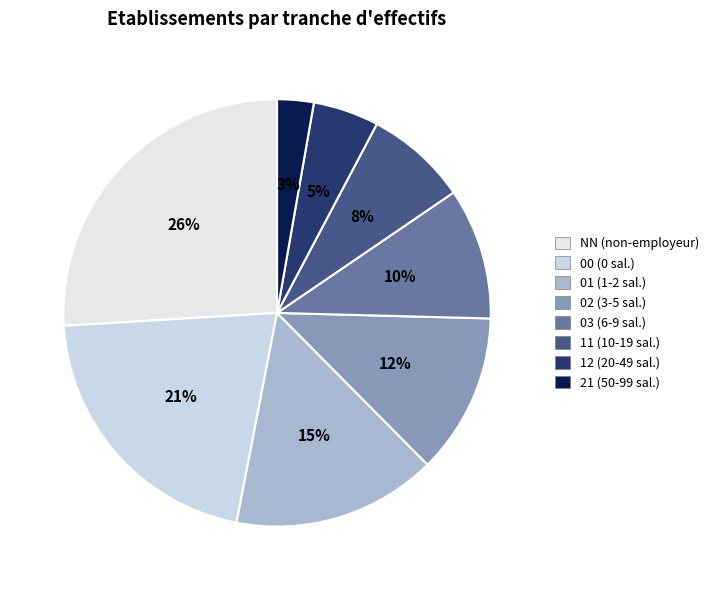

Which category has the smallest portion of the pie?

21